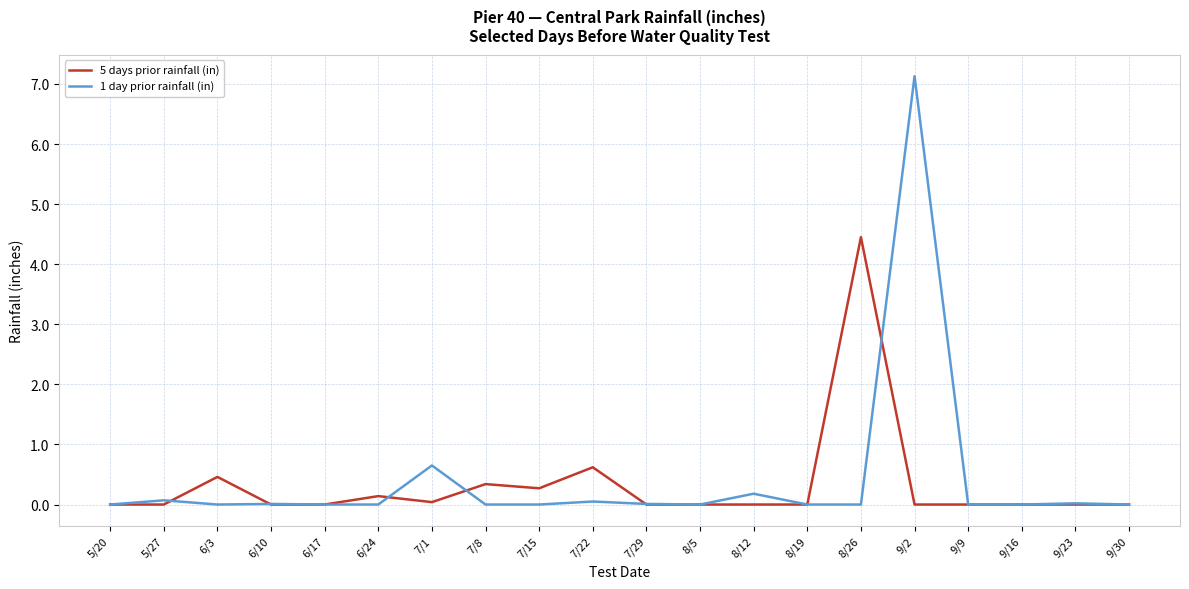

Where is 5 days prior rainfall (in) nearest to the value 2?

7/22